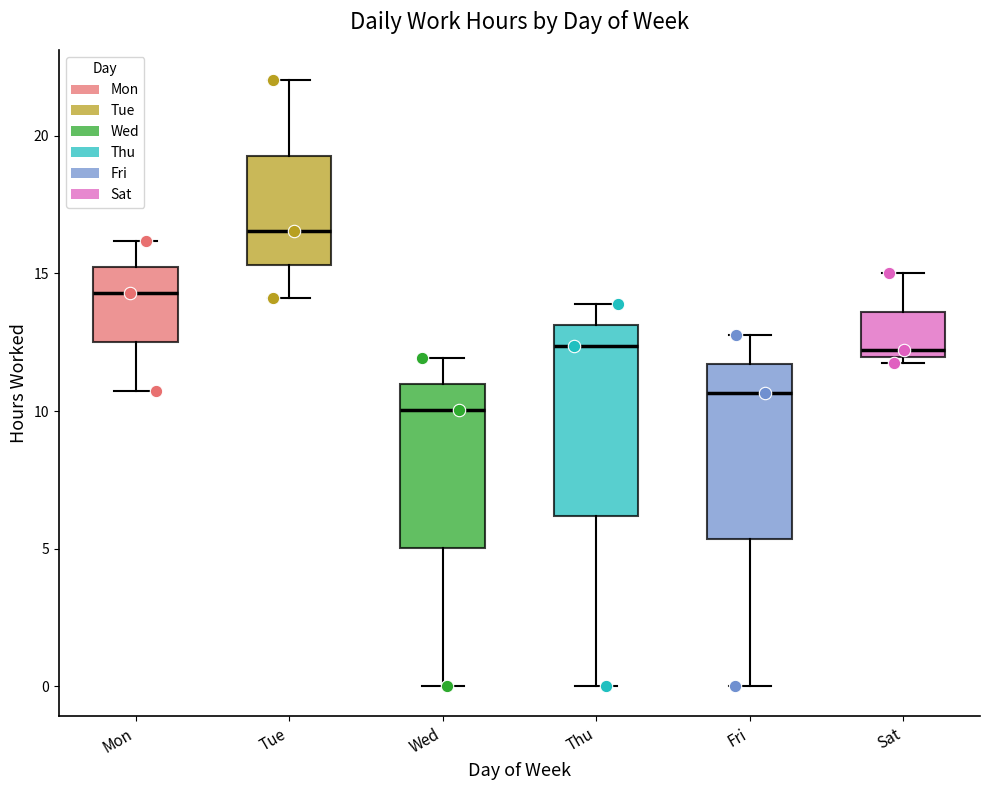

Which box is the tallest, from its lower edge to its upper edge?

Thu